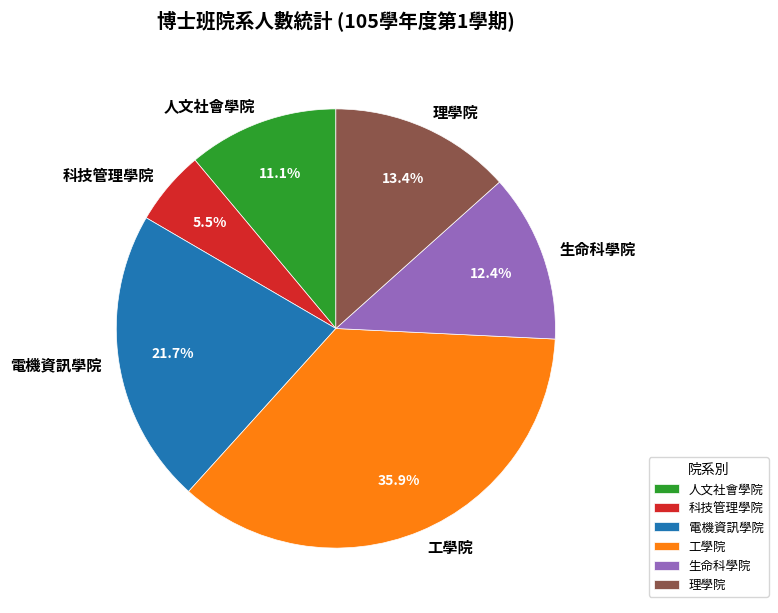

Which slice is the largest?

工學院